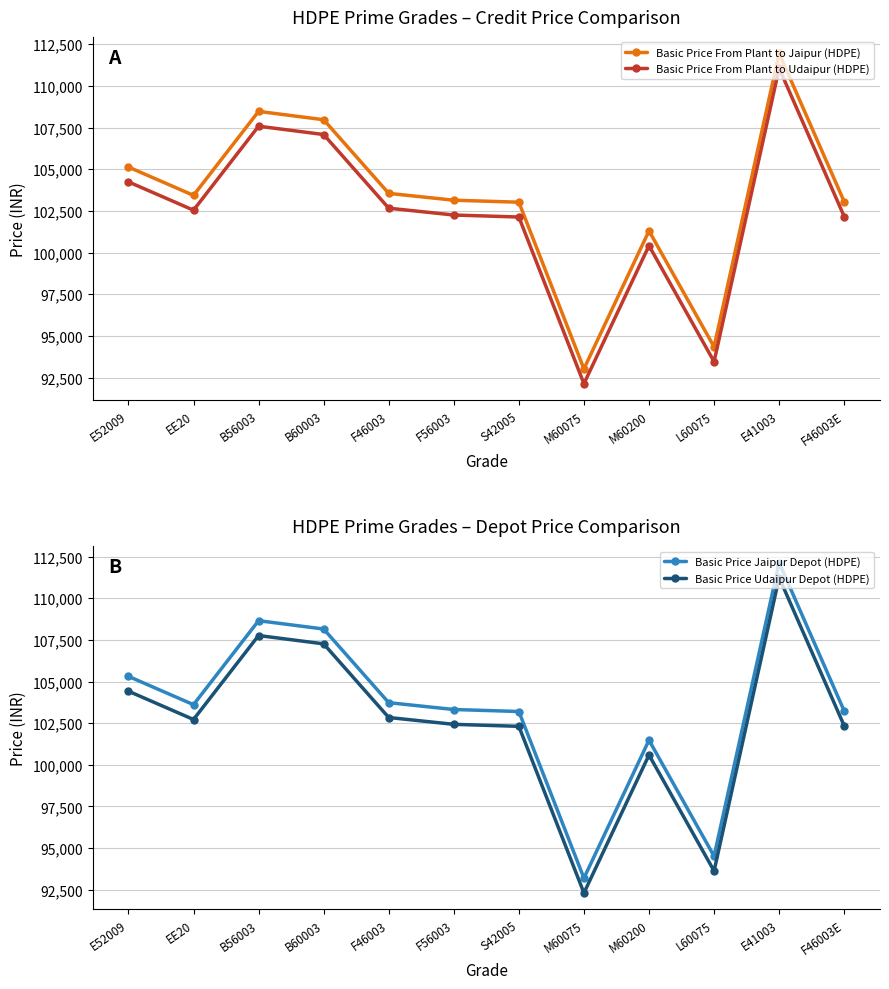

At which category is the sum across all series the highest?

E41003